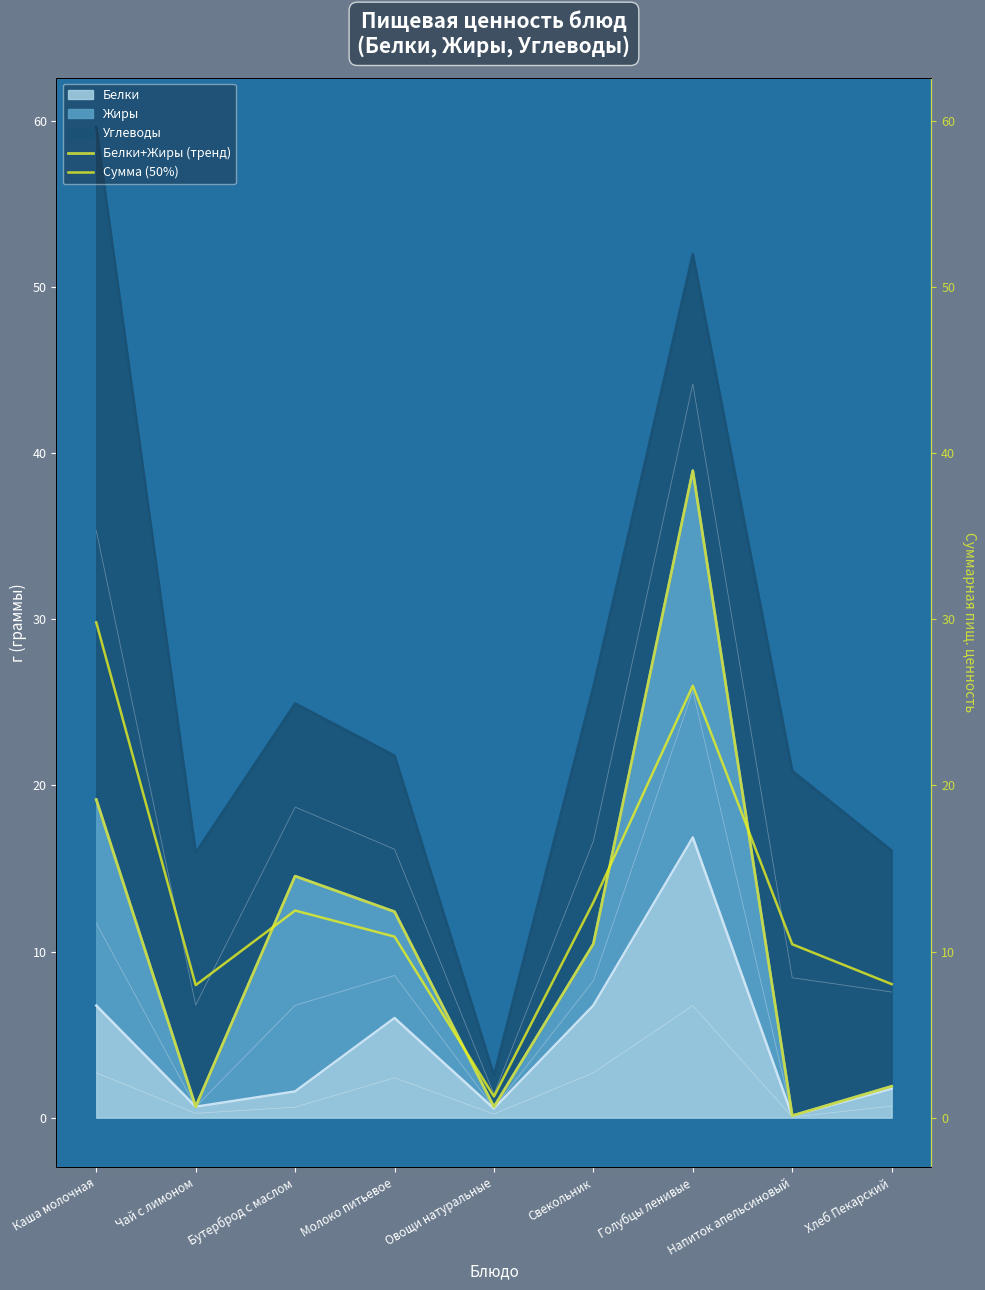

What is the sum of the Белки+Жиры (тренд) values at Напиток апельсиновый and Голубцы ленивые?

39.1